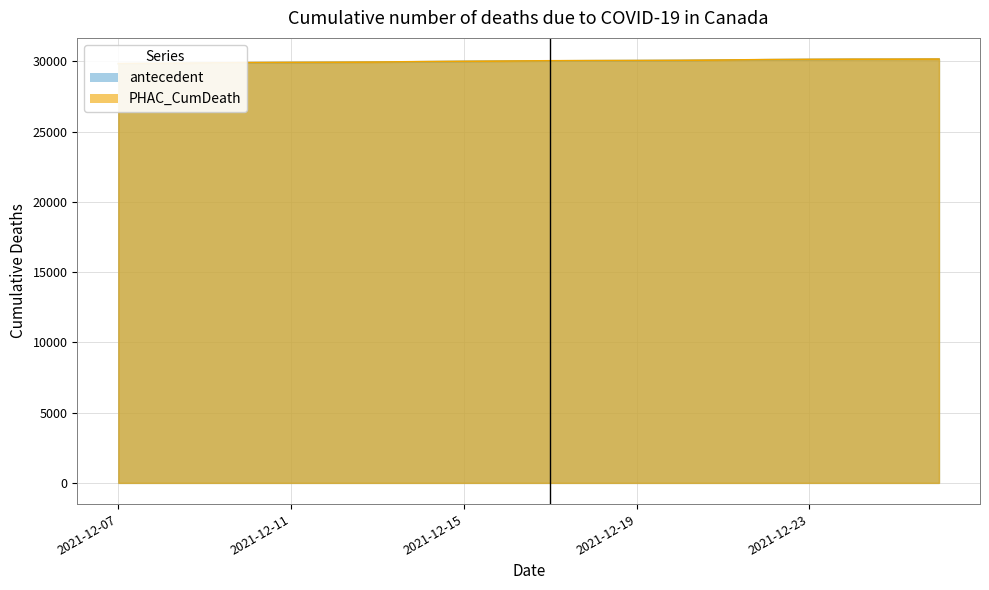

Is it true that the value at 2021-12-26 is 8589.0?

False